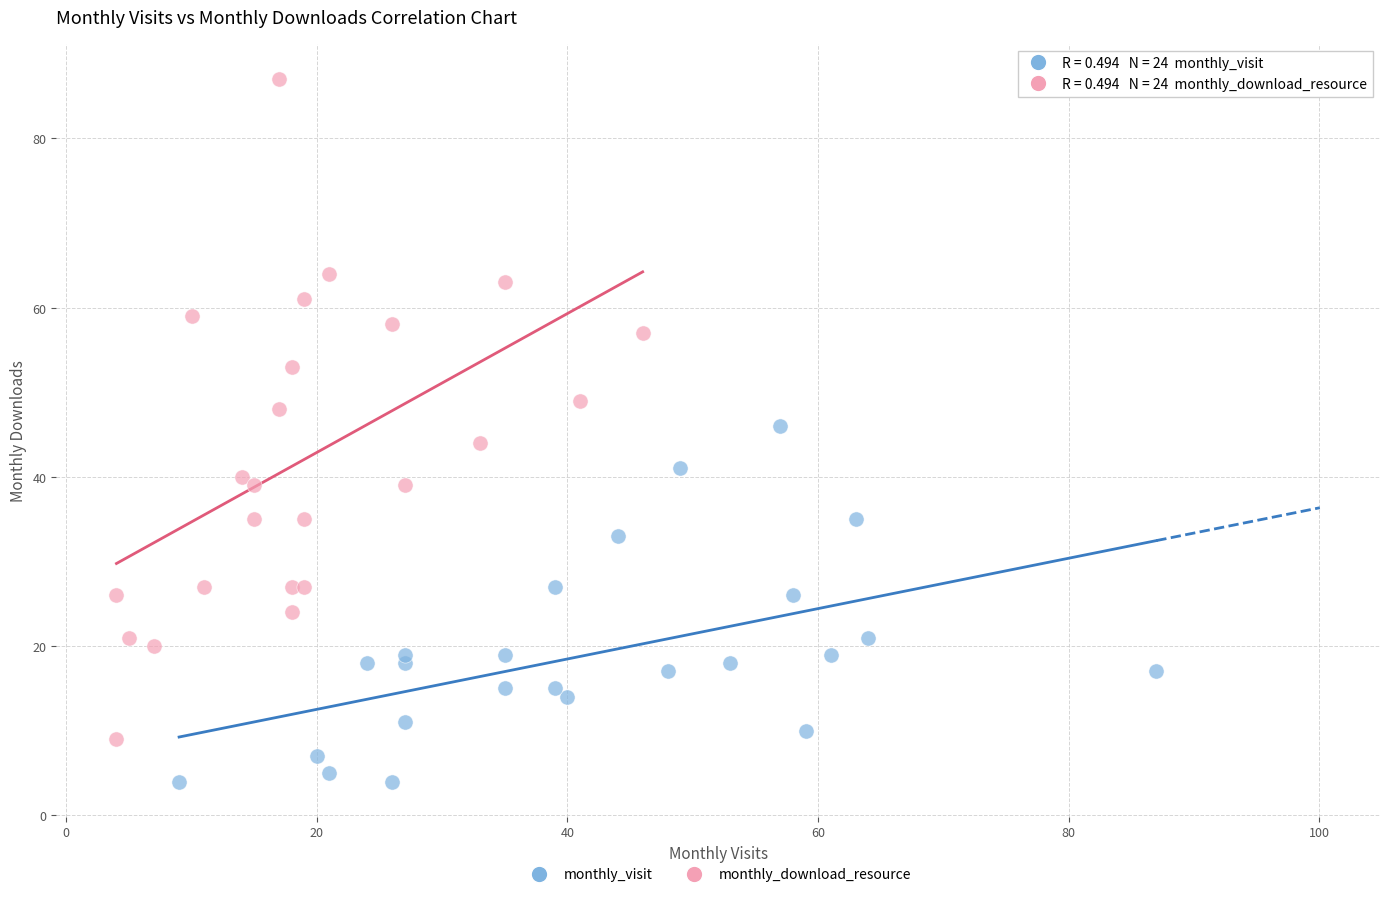

Which series reaches the maximum Y coordinate?

monthly_download_resource